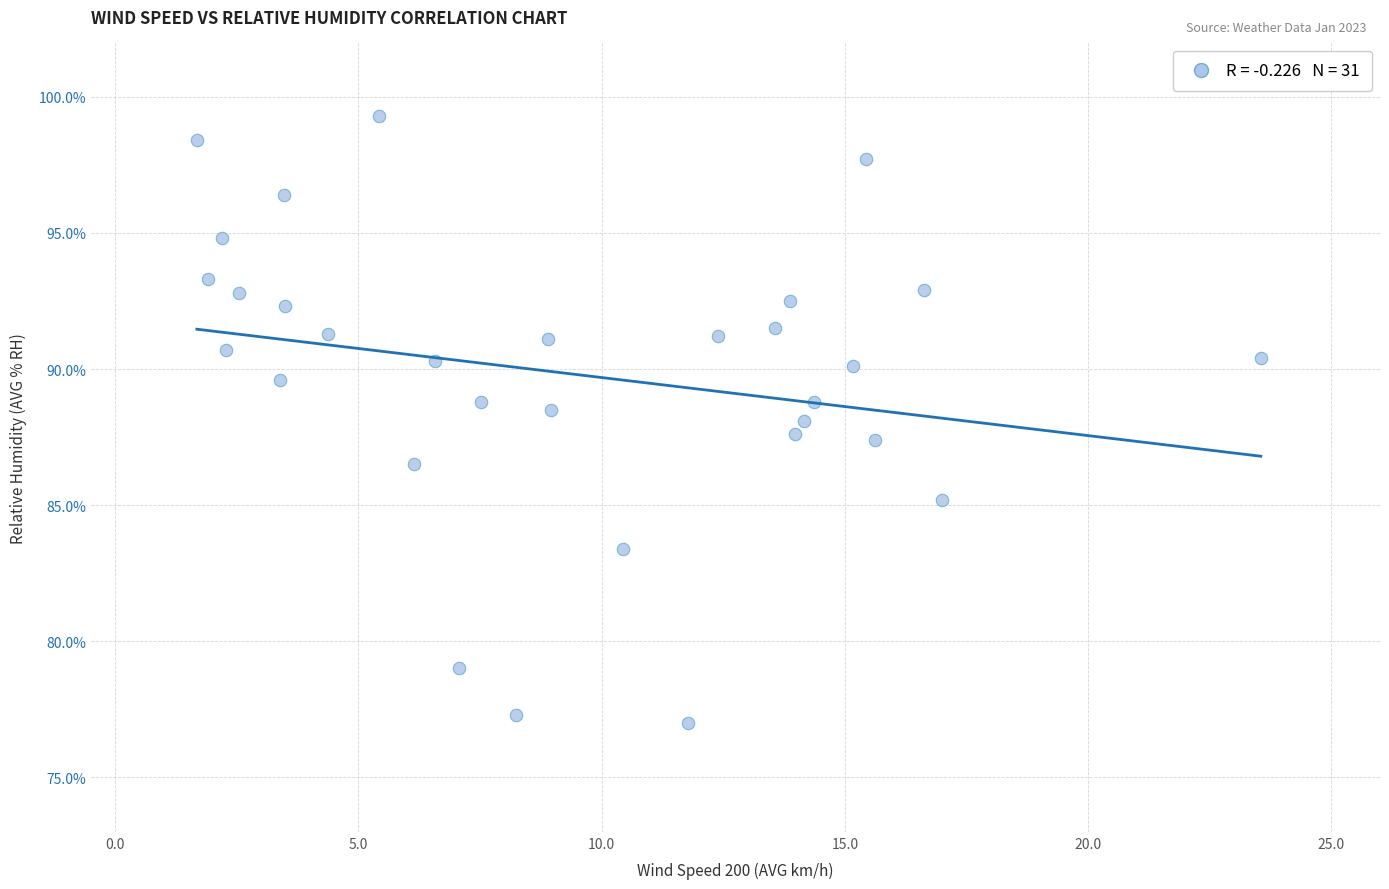

What is the range of X values (max minus min)?

21.9